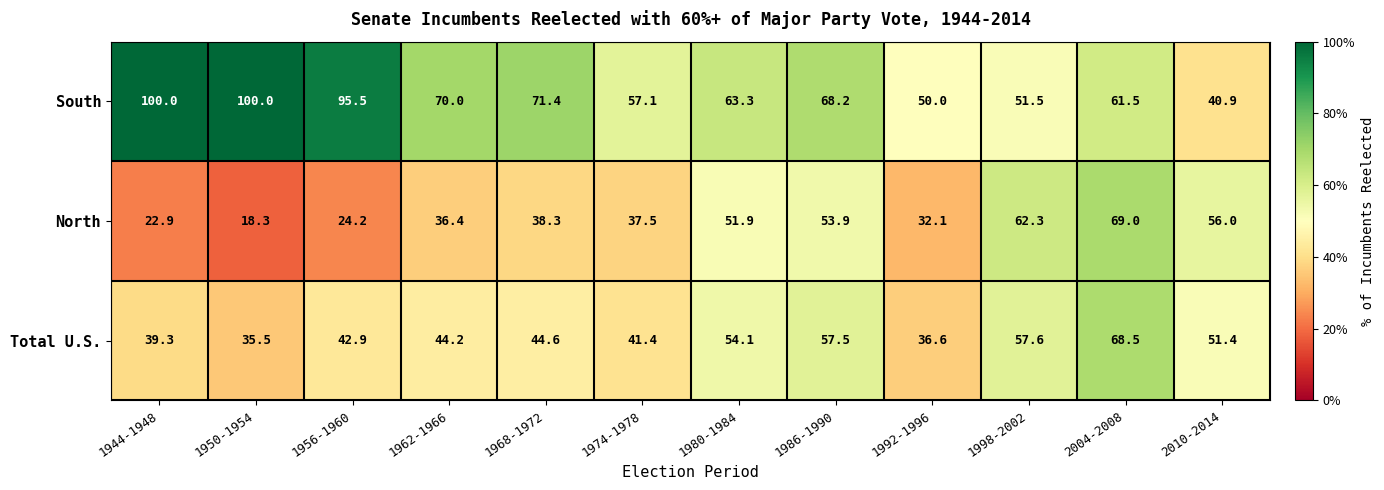

What is the lowest value of the North series?

18.3